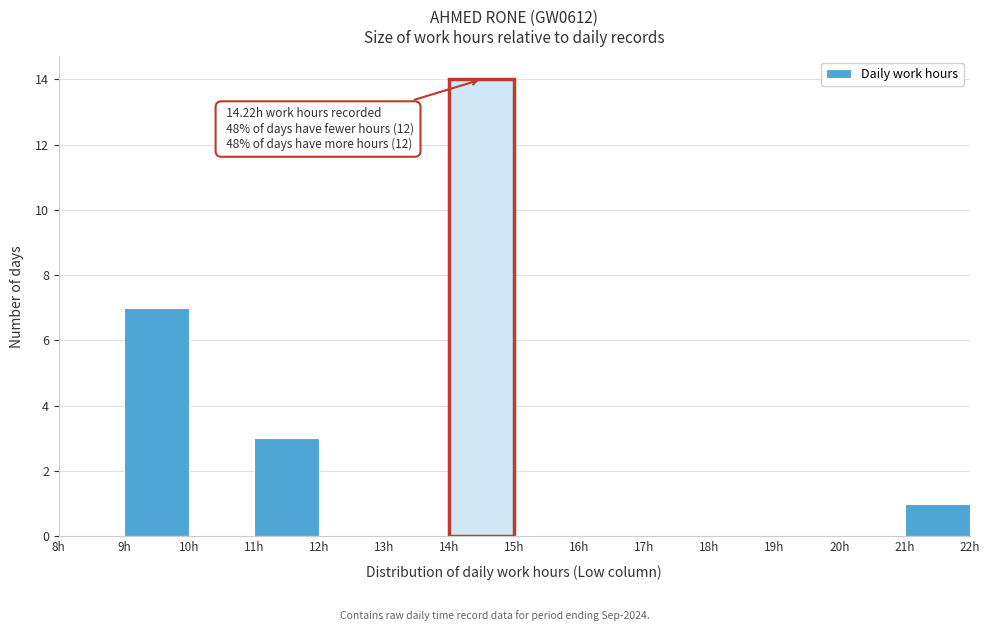

Over which range of the x-axis is the bar tallest?

14 to 15